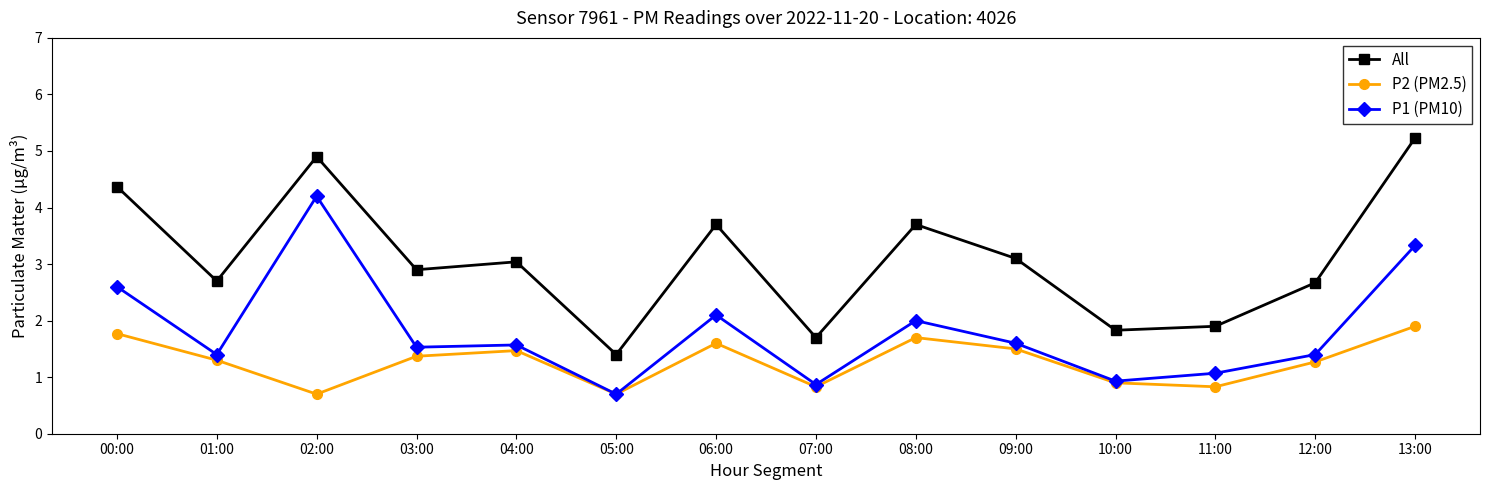

At which label does P2 (PM2.5) first exceed 1?

00:00